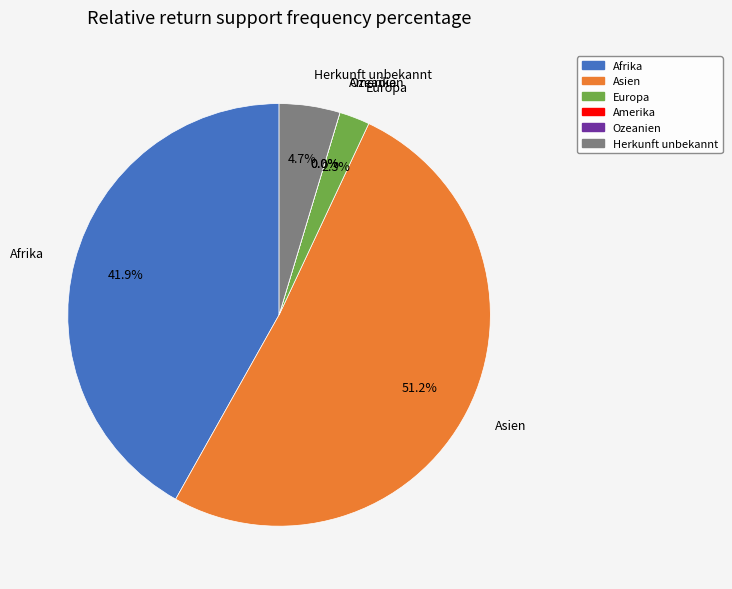

To the nearest percent, what is the combined percentage of Amerika and Europa?

2%